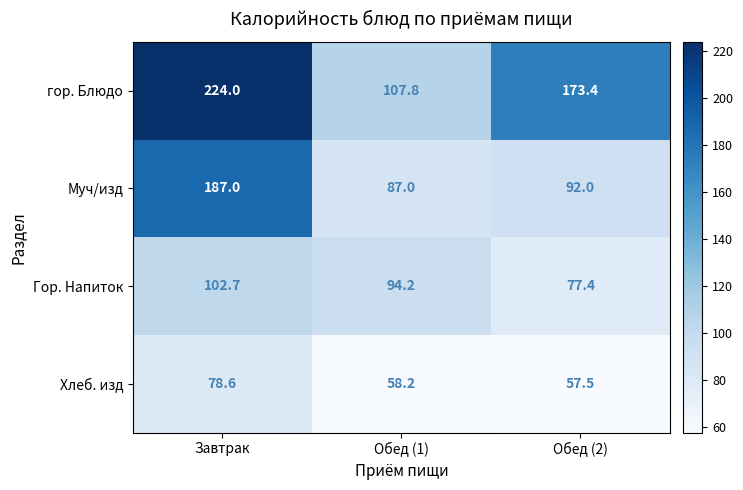

At which category is the sum across all series the highest?

Завтрак